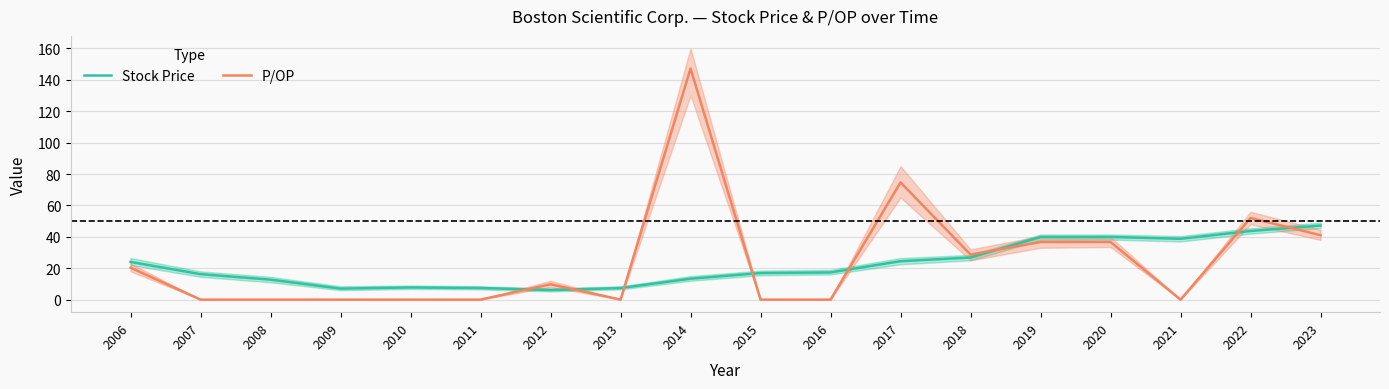

Is it true that Stock Price equals 5.6 at 2016?

False